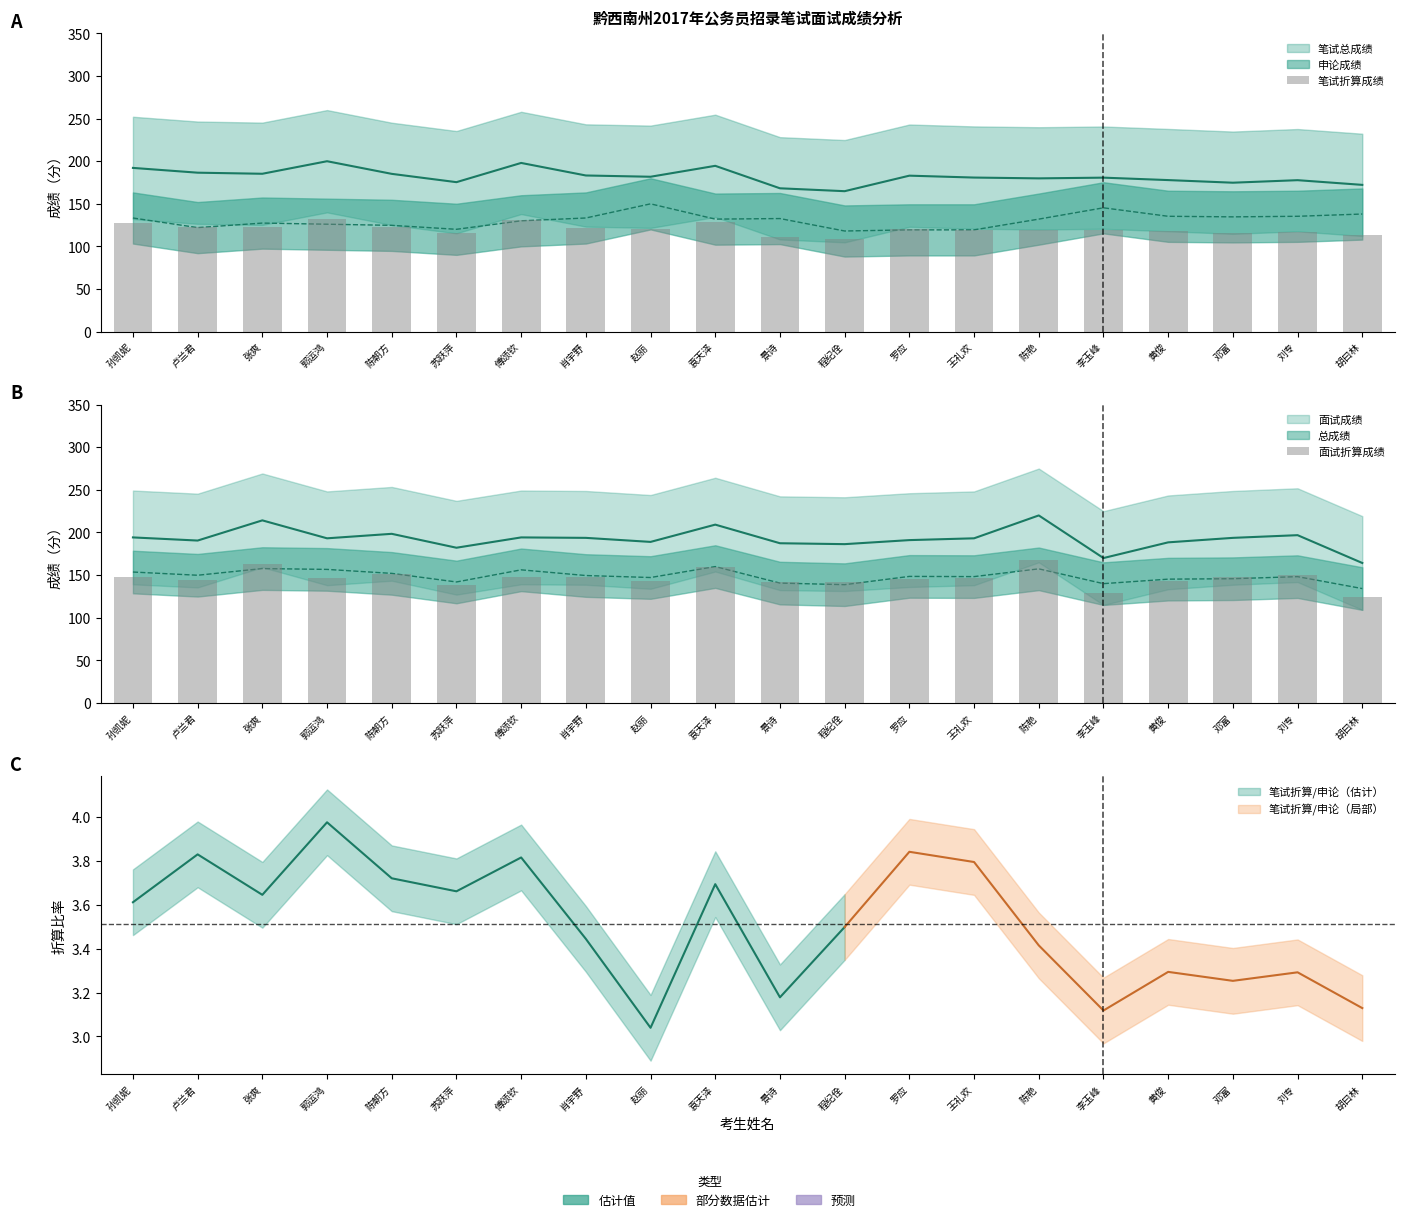

Is the value of 面试折算成绩 at 肖宇野 greater than the value of 笔试折算成绩 at 苏跃萍?

Yes